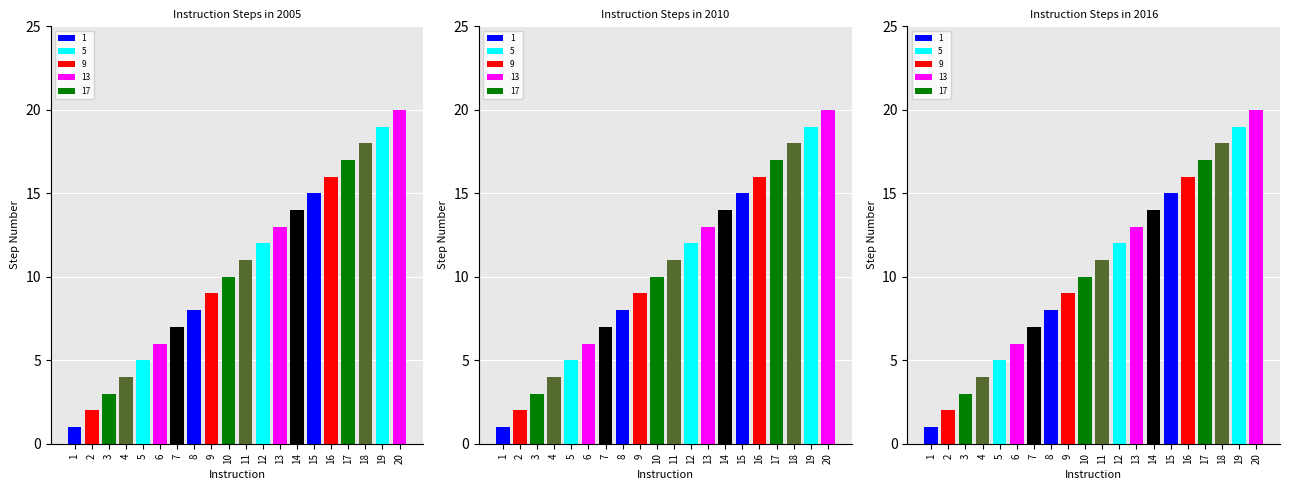

What is the value of the 18th bar from the left?

18